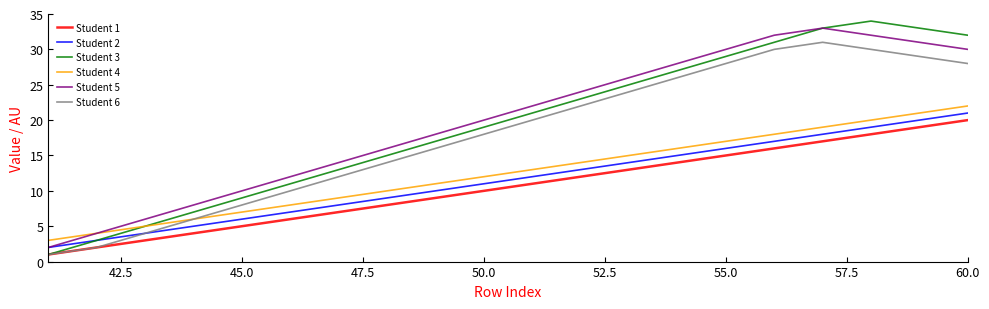

Which series has the widest spread of values?

Student 3